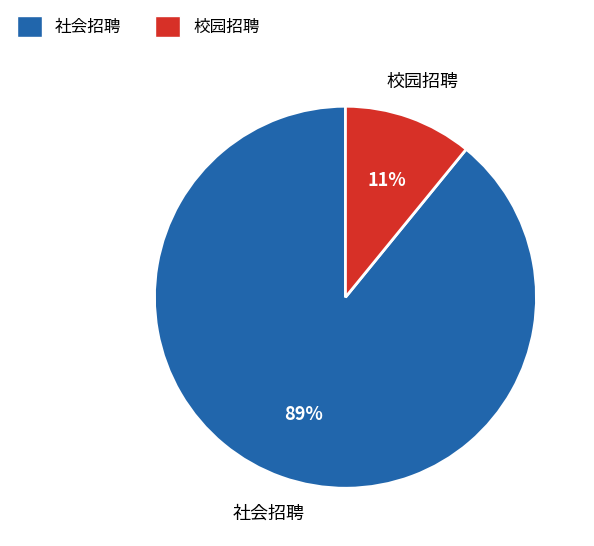

Which category accounts for the majority?

社会招聘